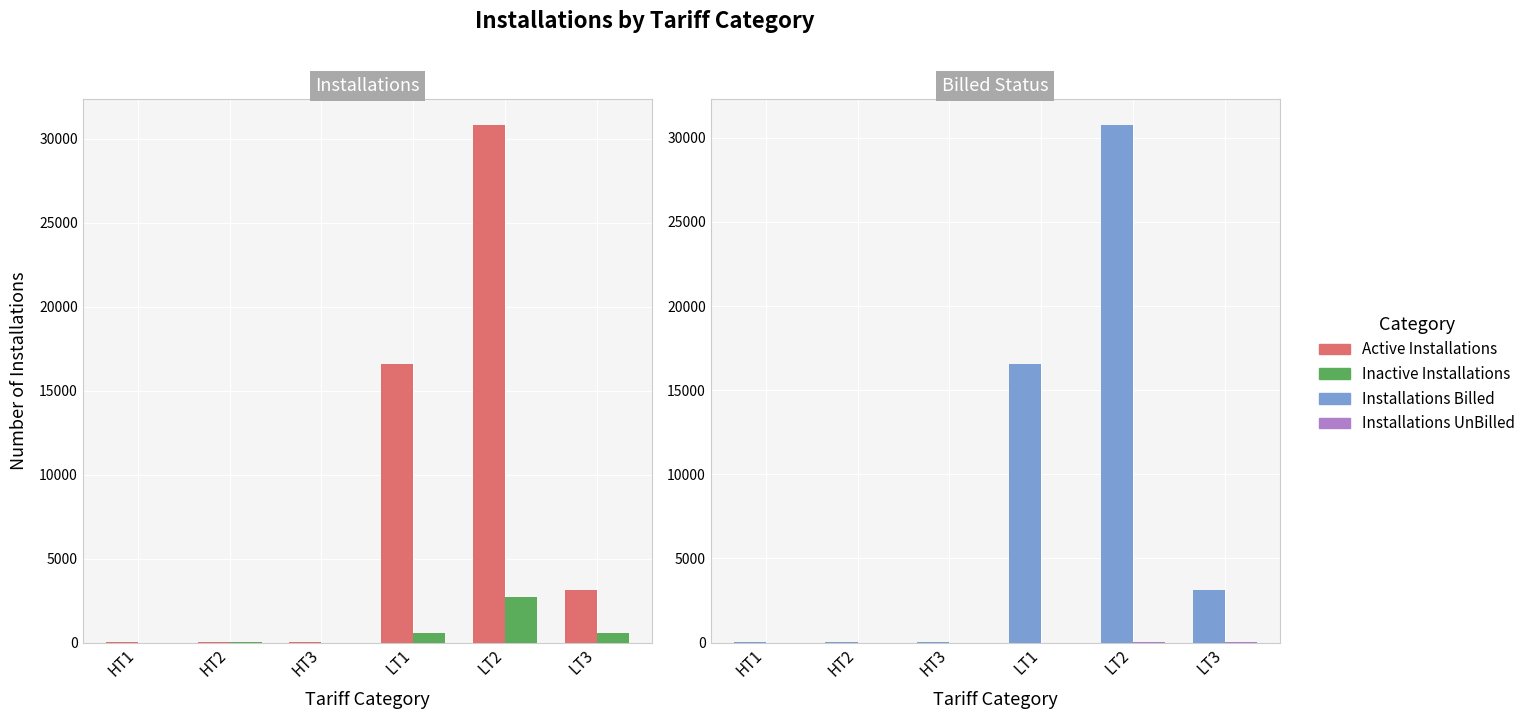

At which category is the sum across all series the highest?

LT2